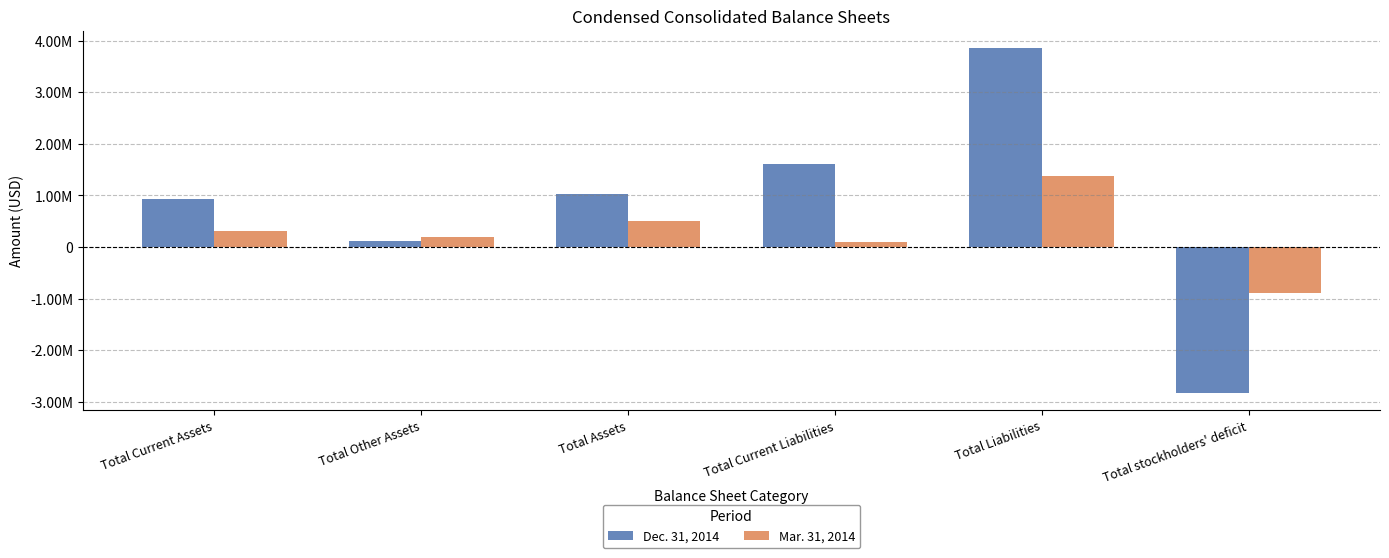

What are all the series names shown in the legend?

Dec. 31, 2014, Mar. 31, 2014